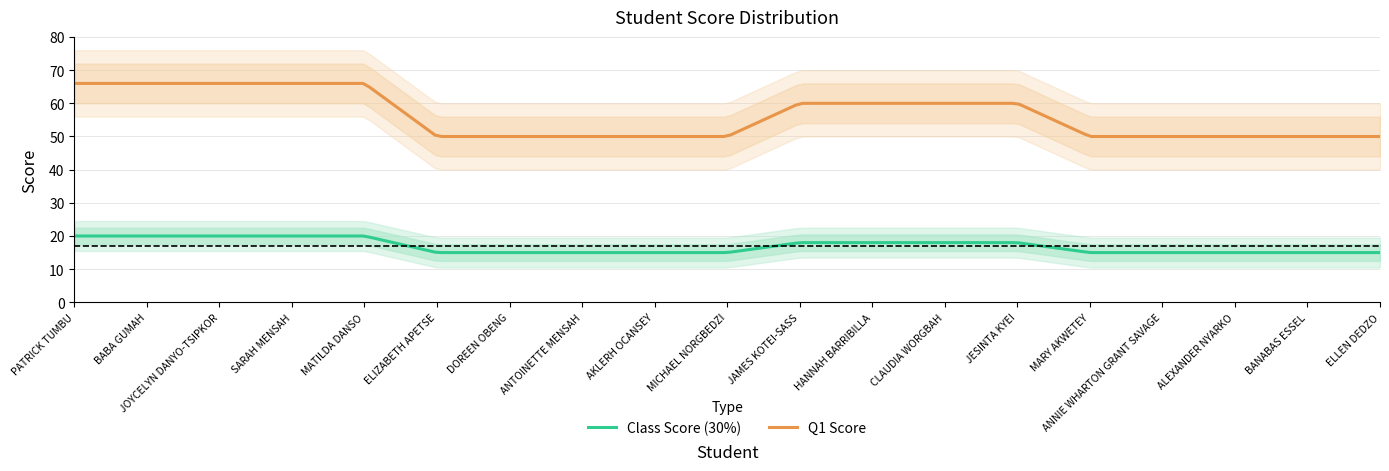

True or false: Class Score (30%) has a value of 6 at ANNIE WHARTON GRANT SAVAGE.

False